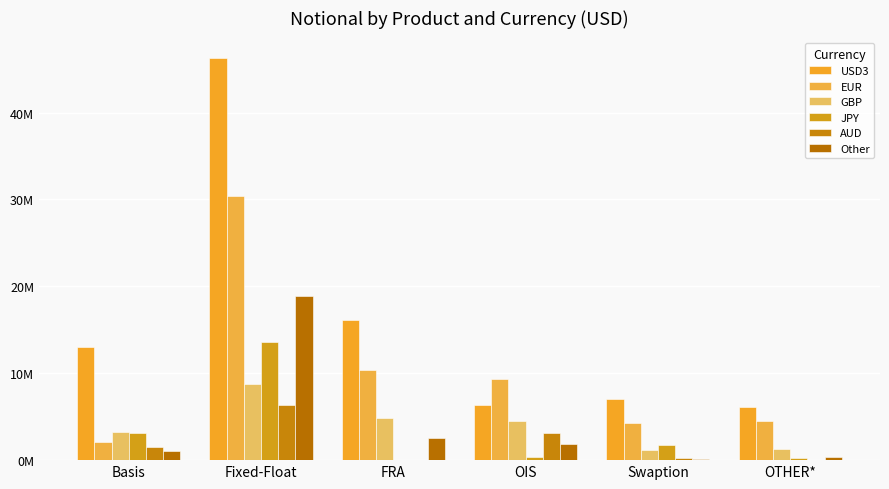

At which label is Other closest to 9522983?

FRA